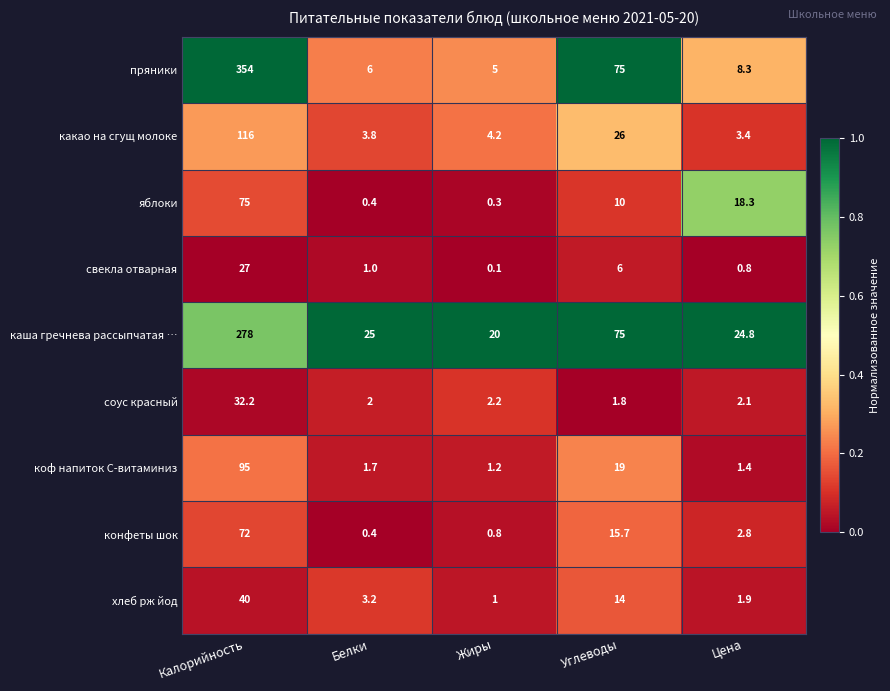

What is the difference between the highest and lowest values at Калорийность?

327.0